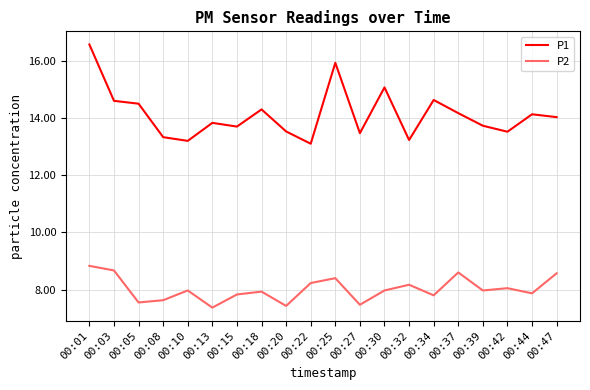

Which category has the lowest value in the P1 series?

00:22